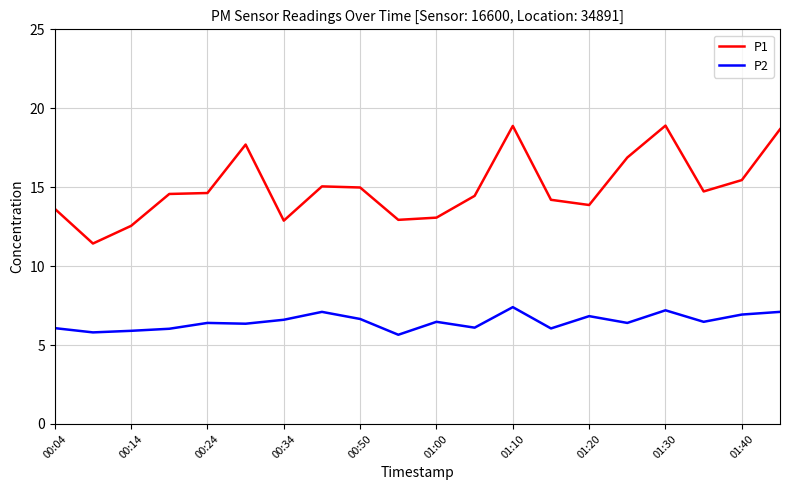

Is this an area chart (filled region under the line)?

No